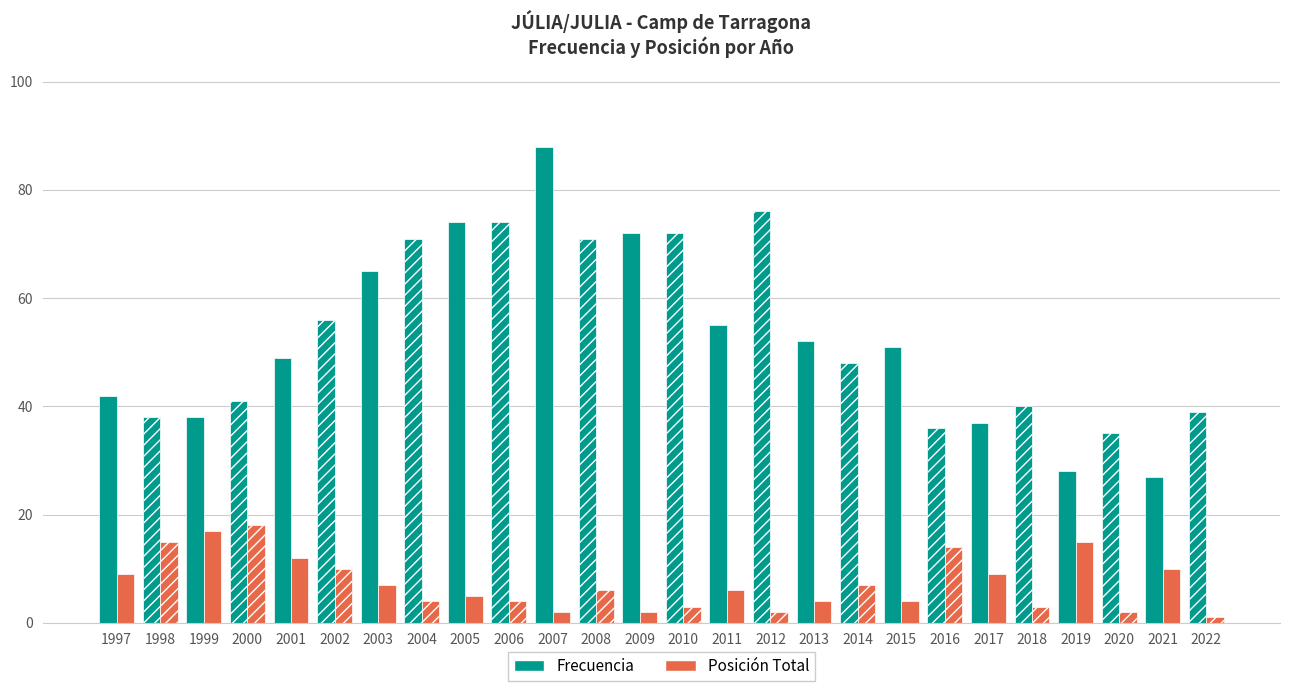

How many series are shown in this chart?

2